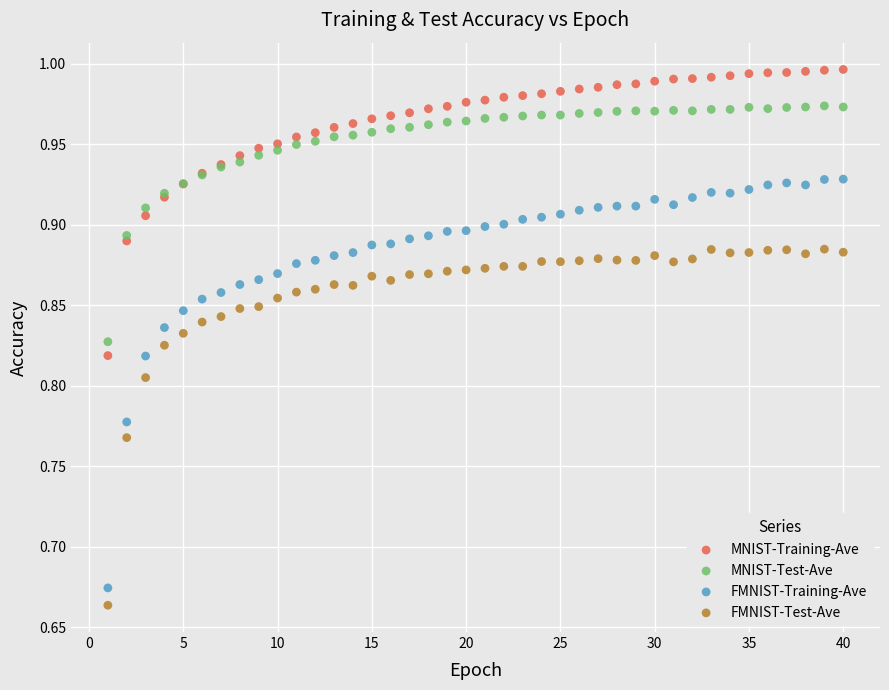

Which series contains the highest Y value?

MNIST-Training-Ave